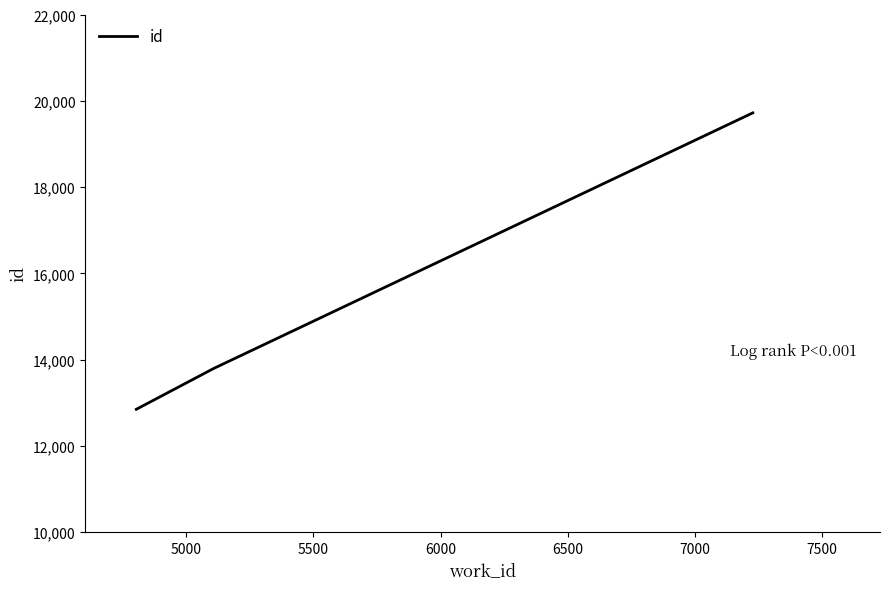

What is the average value?

15455